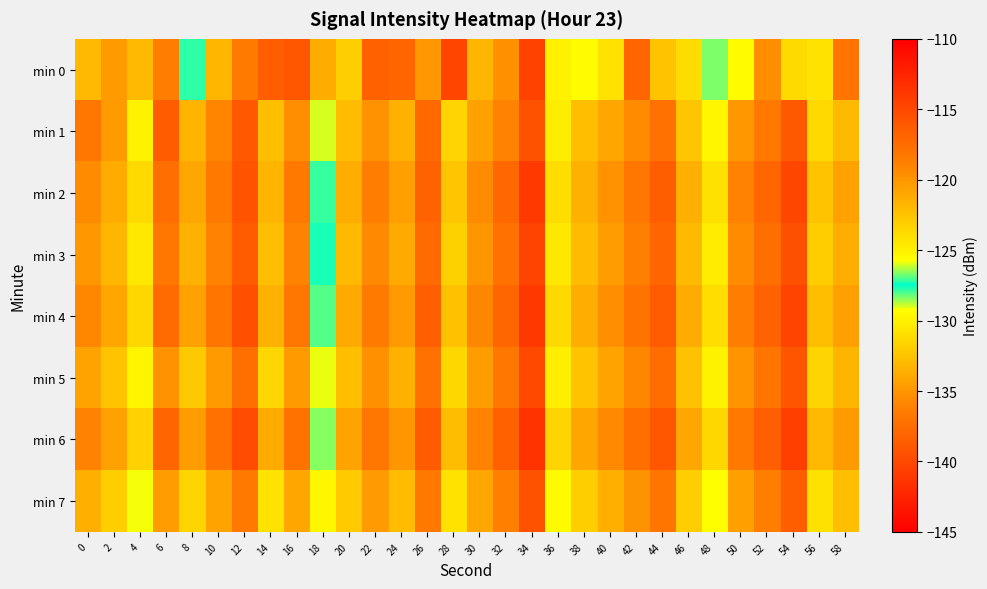

Which series has the largest range (max minus min)?

min 0